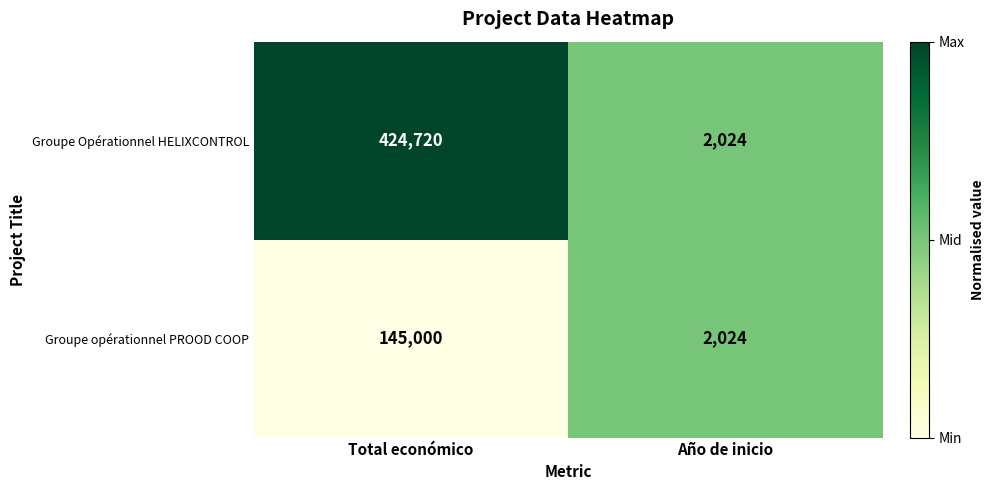

Which series changed the most between Total económico and Año de inicio?

Groupe Opérationnel HELIXCONTROL